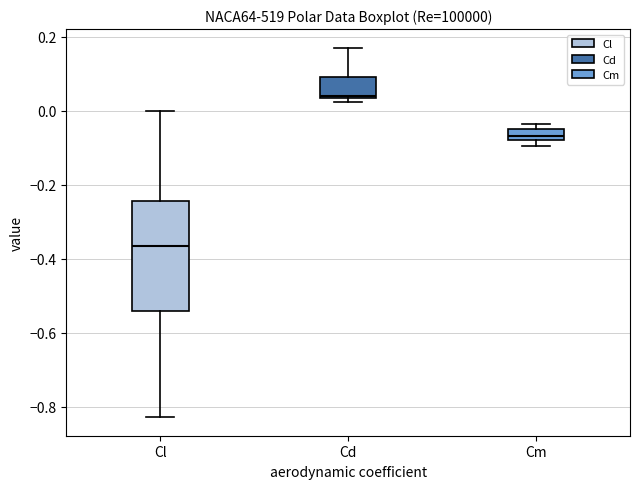

Where does the median line of the box for Cm sit on the y-axis? The values are not printed on the chart, so give them approximately, as read against the axis.

-0.06